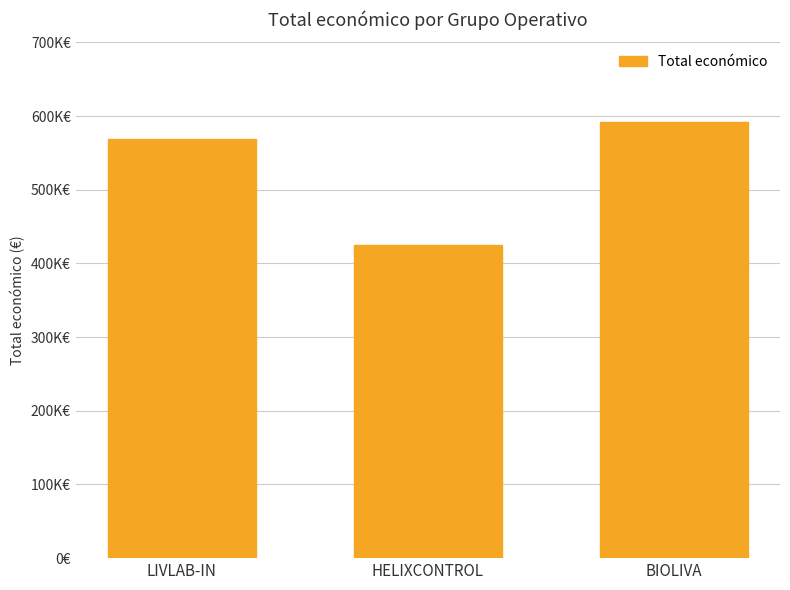

Reading left to right, list all the values displayed in this chart.

LIVLAB-IN=569416	HELIXCONTROL=424720	BIOLIVA=592475